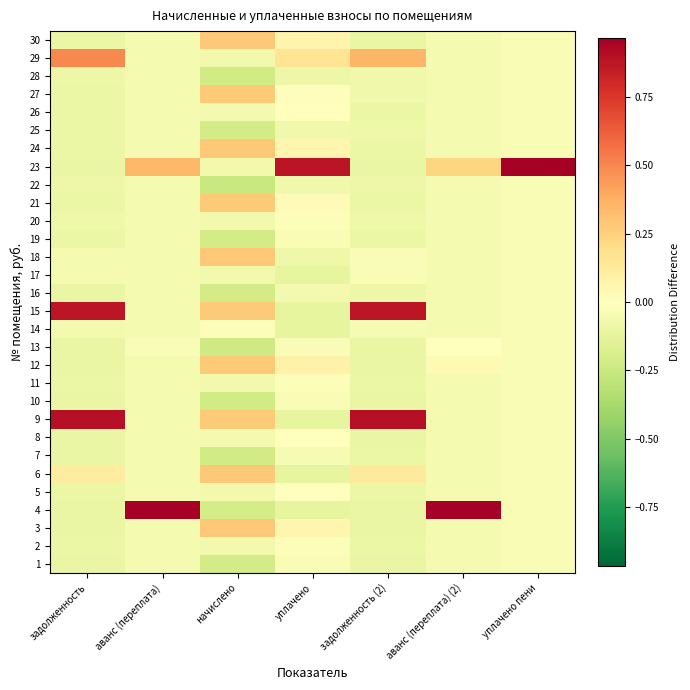

Reading left to right, list all the values displayed in this chart.

1: задолженность=-0.1	аванс (переплата)=-0.0	начислено=-0.2	уплачено=-0.0	задолженность (2)=-0.1	аванс (переплата) (2)=-0.0	уплачено пени=-0.0
2: задолженность=-0.1	аванс (переплата)=-0.0	начислено=-0.1	уплачено=-0.0	задолженность (2)=-0.1	аванс (переплата) (2)=-0.0	уплачено пени=-0.0
3: задолженность=-0.1	аванс (переплата)=-0.0	начислено=0.3	уплачено=0.1	задолженность (2)=-0.1	аванс (переплата) (2)=-0.0	уплачено пени=-0.0
4: задолженность=-0.1	аванс (переплата)=1.0	начислено=-0.2	уплачено=-0.1	задолженность (2)=-0.1	аванс (переплата) (2)=1.0	уплачено пени=-0.0
5: задолженность=-0.1	аванс (переплата)=-0.0	начислено=-0.1	уплачено=-0.0	задолженность (2)=-0.1	аванс (переплата) (2)=-0.0	уплачено пени=-0.0
6: задолженность=0.1	аванс (переплата)=-0.0	начислено=0.3	уплачено=-0.1	задолженность (2)=0.1	аванс (переплата) (2)=-0.0	уплачено пени=-0.0
7: задолженность=-0.1	аванс (переплата)=-0.0	начислено=-0.2	уплачено=-0.0	задолженность (2)=-0.1	аванс (переплата) (2)=-0.0	уплачено пени=-0.0
8: задолженность=-0.1	аванс (переплата)=-0.0	начислено=-0.1	уплачено=-0.0	задолженность (2)=-0.1	аванс (переплата) (2)=-0.0	уплачено пени=-0.0
9: задолженность=0.9	аванс (переплата)=-0.0	начислено=0.3	уплачено=-0.1	задолженность (2)=0.9	аванс (переплата) (2)=-0.0	уплачено пени=-0.0
10: задолженность=-0.1	аванс (переплата)=-0.0	начислено=-0.2	уплачено=-0.0	задолженность (2)=-0.1	аванс (переплата) (2)=-0.0	уплачено пени=-0.0
11: задолженность=-0.1	аванс (переплата)=-0.0	начислено=-0.1	уплачено=-0.0	задолженность (2)=-0.1	аванс (переплата) (2)=-0.0	уплачено пени=-0.0
12: задолженность=-0.1	аванс (переплата)=-0.0	начислено=0.3	уплачено=0.1	задолженность (2)=-0.1	аванс (переплата) (2)=0.0	уплачено пени=-0.0
13: задолженность=-0.1	аванс (переплата)=-0.0	начислено=-0.2	уплачено=-0.0	задолженность (2)=-0.1	аванс (переплата) (2)=-0.0	уплачено пени=-0.0
14: задолженность=-0.1	аванс (переплата)=-0.0	начислено=-0.0	уплачено=-0.1	задолженность (2)=-0.0	аванс (переплата) (2)=-0.0	уплачено пени=-0.0
15: задолженность=0.9	аванс (переплата)=-0.0	начислено=0.3	уплачено=-0.1	задолженность (2)=0.9	аванс (переплата) (2)=-0.0	уплачено пени=-0.0
16: задолженность=-0.1	аванс (переплата)=-0.0	начислено=-0.2	уплачено=-0.1	задолженность (2)=-0.1	аванс (переплата) (2)=-0.0	уплачено пени=-0.0
17: задолженность=-0.0	аванс (переплата)=-0.0	начислено=-0.1	уплачено=-0.1	задолженность (2)=-0.0	аванс (переплата) (2)=-0.0	уплачено пени=-0.0
18: задолженность=-0.0	аванс (переплата)=-0.0	начислено=0.3	уплачено=-0.1	задолженность (2)=-0.0	аванс (переплата) (2)=-0.0	уплачено пени=-0.0
19: задолженность=-0.1	аванс (переплата)=-0.0	начислено=-0.2	уплачено=-0.0	задолженность (2)=-0.1	аванс (переплата) (2)=-0.0	уплачено пени=-0.0
20: задолженность=-0.1	аванс (переплата)=-0.0	начислено=-0.1	уплачено=-0.0	задолженность (2)=-0.1	аванс (переплата) (2)=-0.0	уплачено пени=-0.0
21: задолженность=-0.1	аванс (переплата)=-0.0	начислено=0.3	уплачено=0.0	задолженность (2)=-0.1	аванс (переплата) (2)=-0.0	уплачено пени=-0.0
22: задолженность=-0.1	аванс (переплата)=-0.0	начислено=-0.3	уплачено=-0.1	задолженность (2)=-0.1	аванс (переплата) (2)=-0.0	уплачено пени=-0.0
23: задолженность=-0.1	аванс (переплата)=0.3	начислено=-0.1	уплачено=0.9	задолженность (2)=-0.1	аванс (переплата) (2)=0.2	уплачено пени=1.0
24: задолженность=-0.1	аванс (переплата)=-0.0	начислено=0.3	уплачено=0.1	задолженность (2)=-0.1	аванс (переплата) (2)=-0.0	уплачено пени=-0.0
25: задолженность=-0.1	аванс (переплата)=-0.0	начислено=-0.2	уплачено=-0.1	задолженность (2)=-0.1	аванс (переплата) (2)=-0.0	уплачено пени=-0.0
26: задолженность=-0.1	аванс (переплата)=-0.0	начислено=-0.1	уплачено=-0.0	задолженность (2)=-0.1	аванс (переплата) (2)=-0.0	уплачено пени=-0.0
27: задолженность=-0.1	аванс (переплата)=-0.0	начислено=0.3	уплачено=0.0	задолженность (2)=-0.1	аванс (переплата) (2)=-0.0	уплачено пени=-0.0
28: задолженность=-0.1	аванс (переплата)=-0.0	начислено=-0.2	уплачено=-0.1	задолженность (2)=-0.1	аванс (переплата) (2)=-0.0	уплачено пени=-0.0
29: задолженность=0.5	аванс (переплата)=-0.0	начислено=-0.1	уплачено=0.2	задолженность (2)=0.3	аванс (переплата) (2)=-0.0	уплачено пени=-0.0
30: задолженность=-0.1	аванс (переплата)=-0.0	начислено=0.3	уплачено=0.1	задолженность (2)=-0.1	аванс (переплата) (2)=-0.0	уплачено пени=-0.0